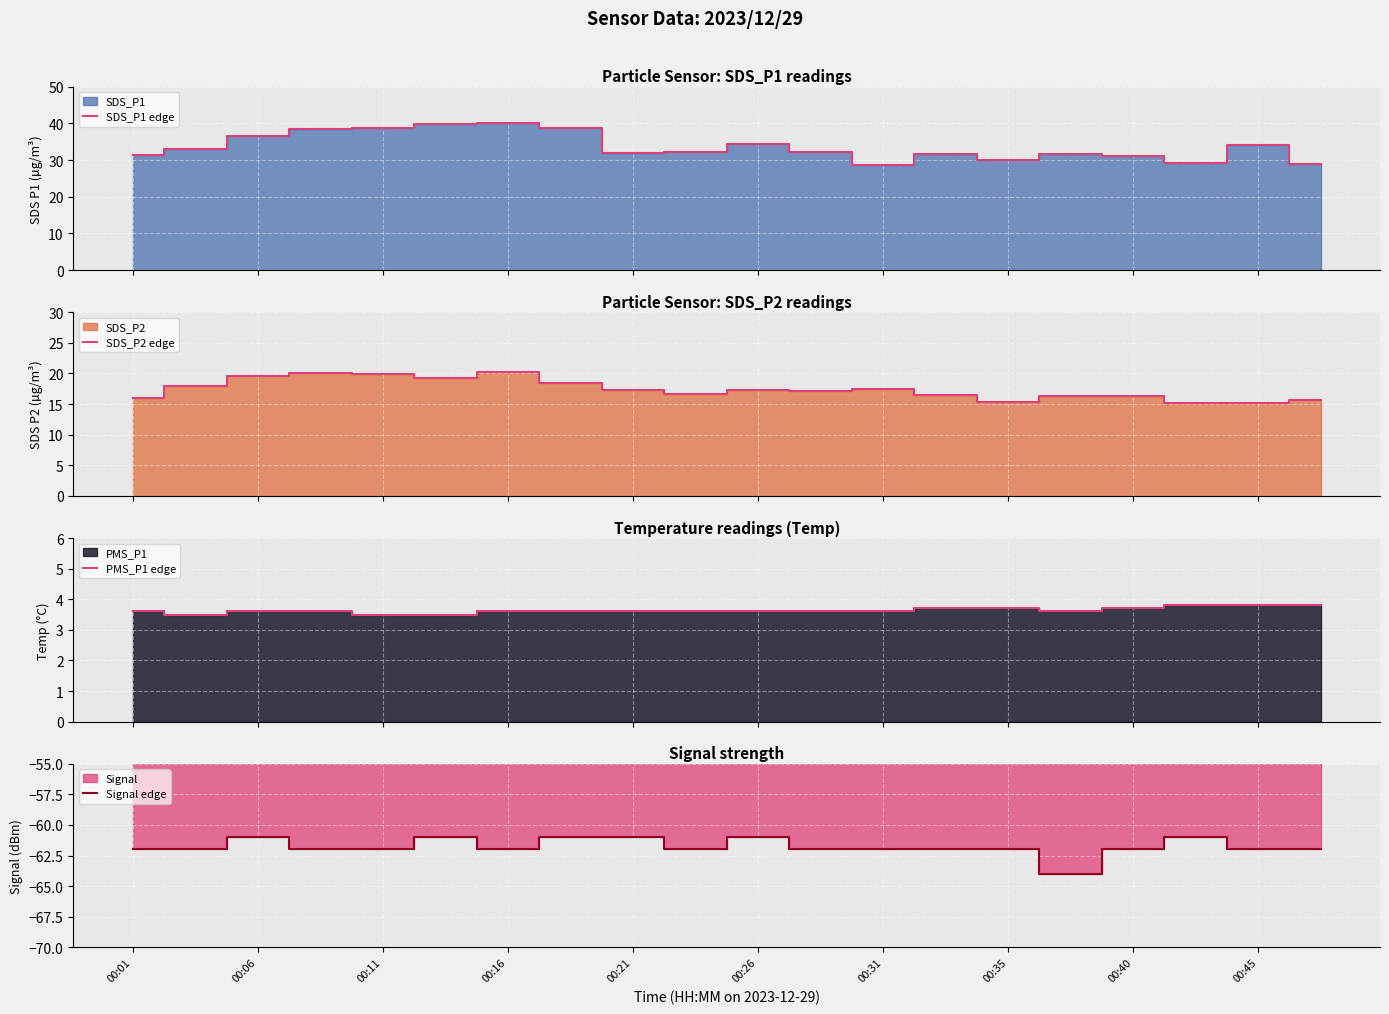

What is the lowest value of the PMS_P1 edge series?

3.5